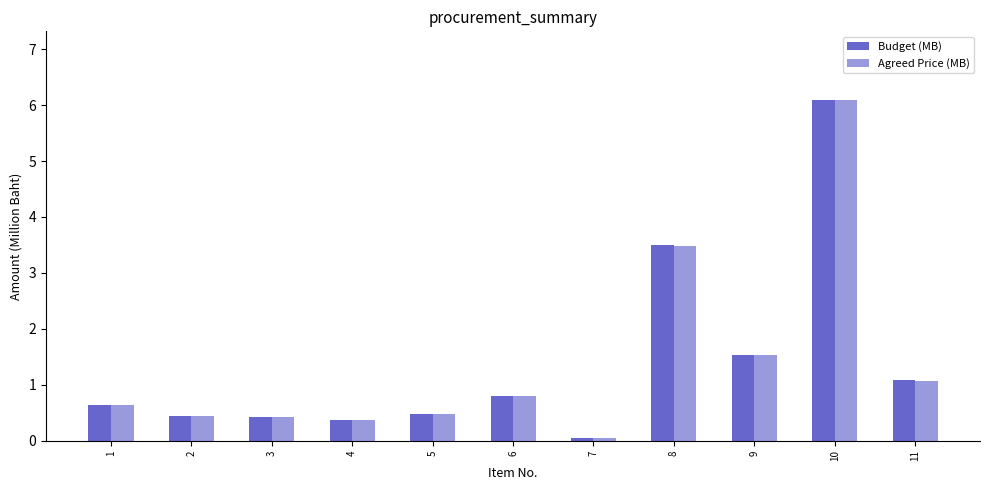

What are all the series names shown in the legend?

Budget (MB), Agreed Price (MB)